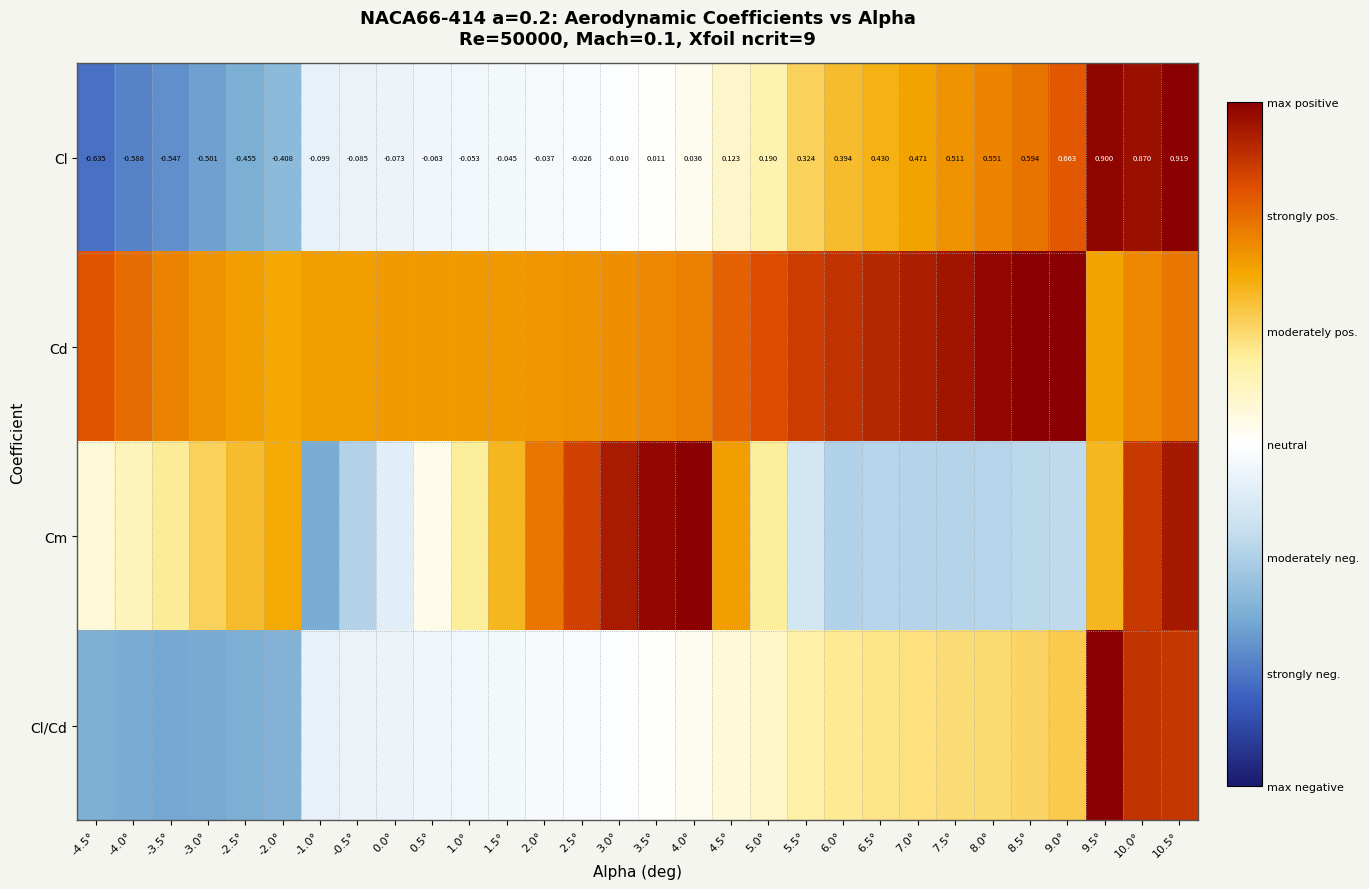

How many values in the Cl series exceed 0?

15